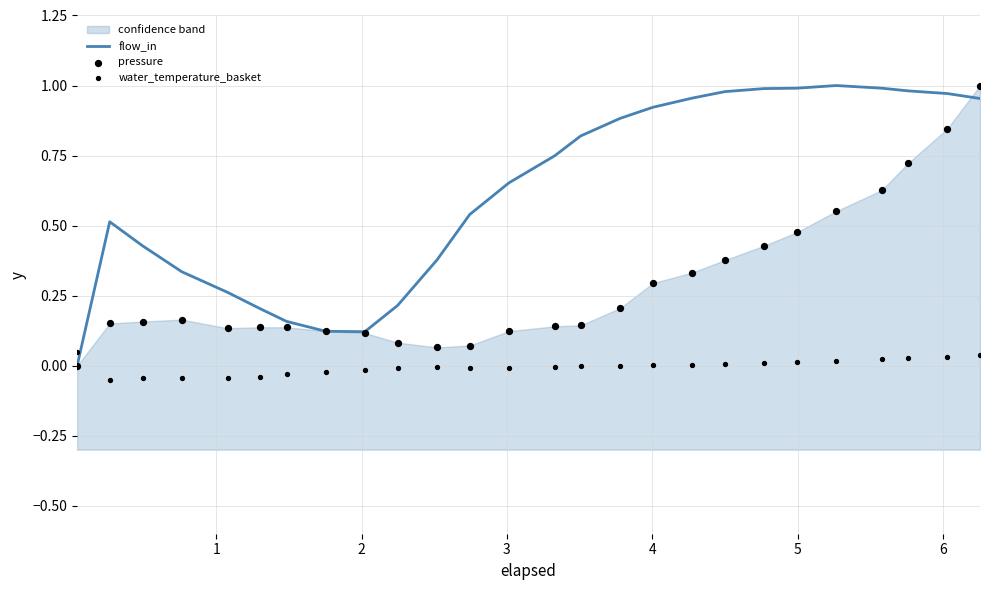

Which series has the largest Y range (max minus min)?

flow_in